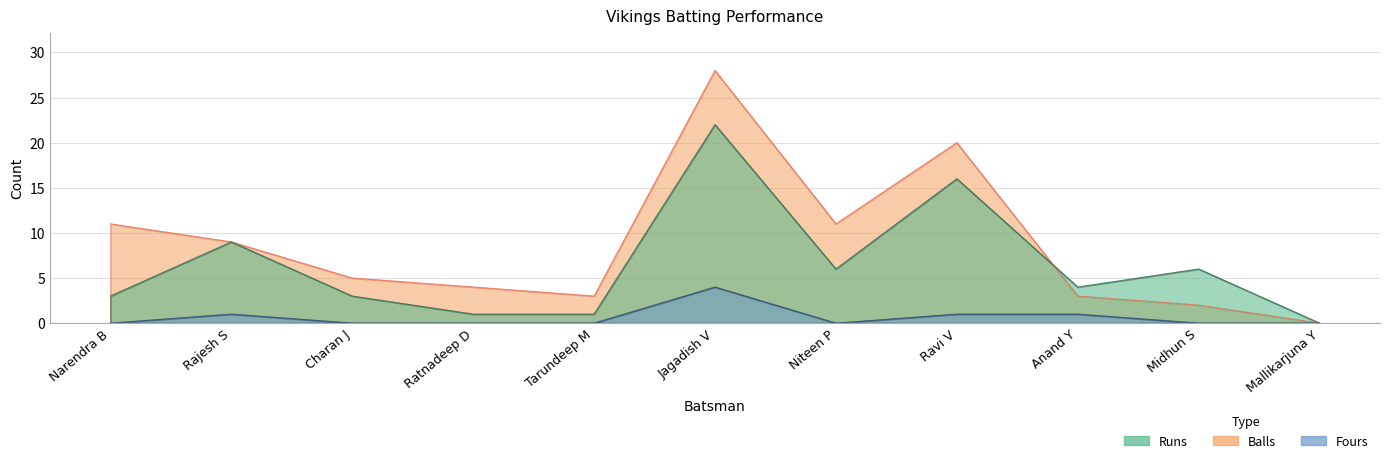

What is the sum of all Runs values?

71